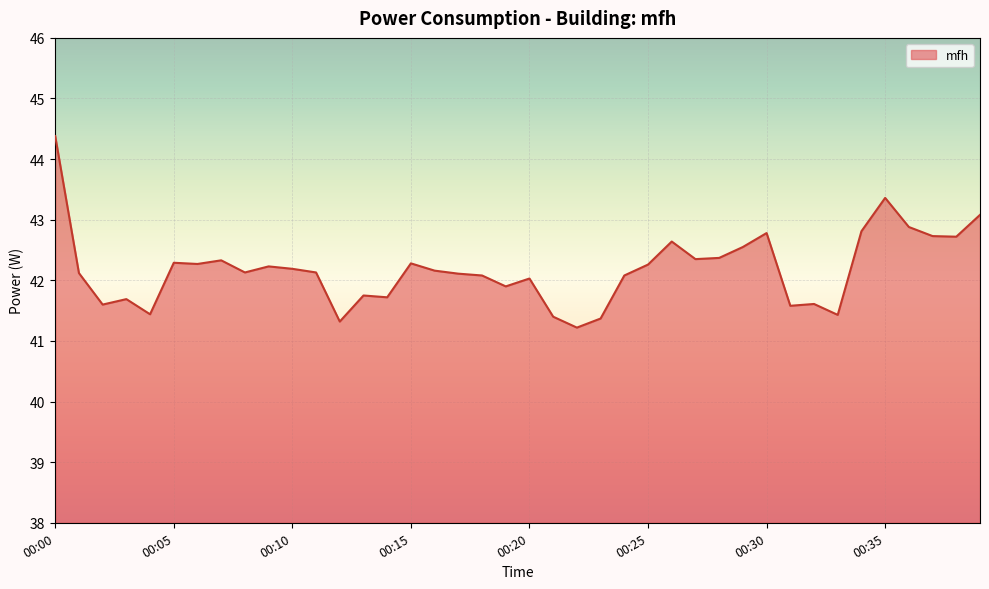

What is the maximum value shown in the chart?

44.4